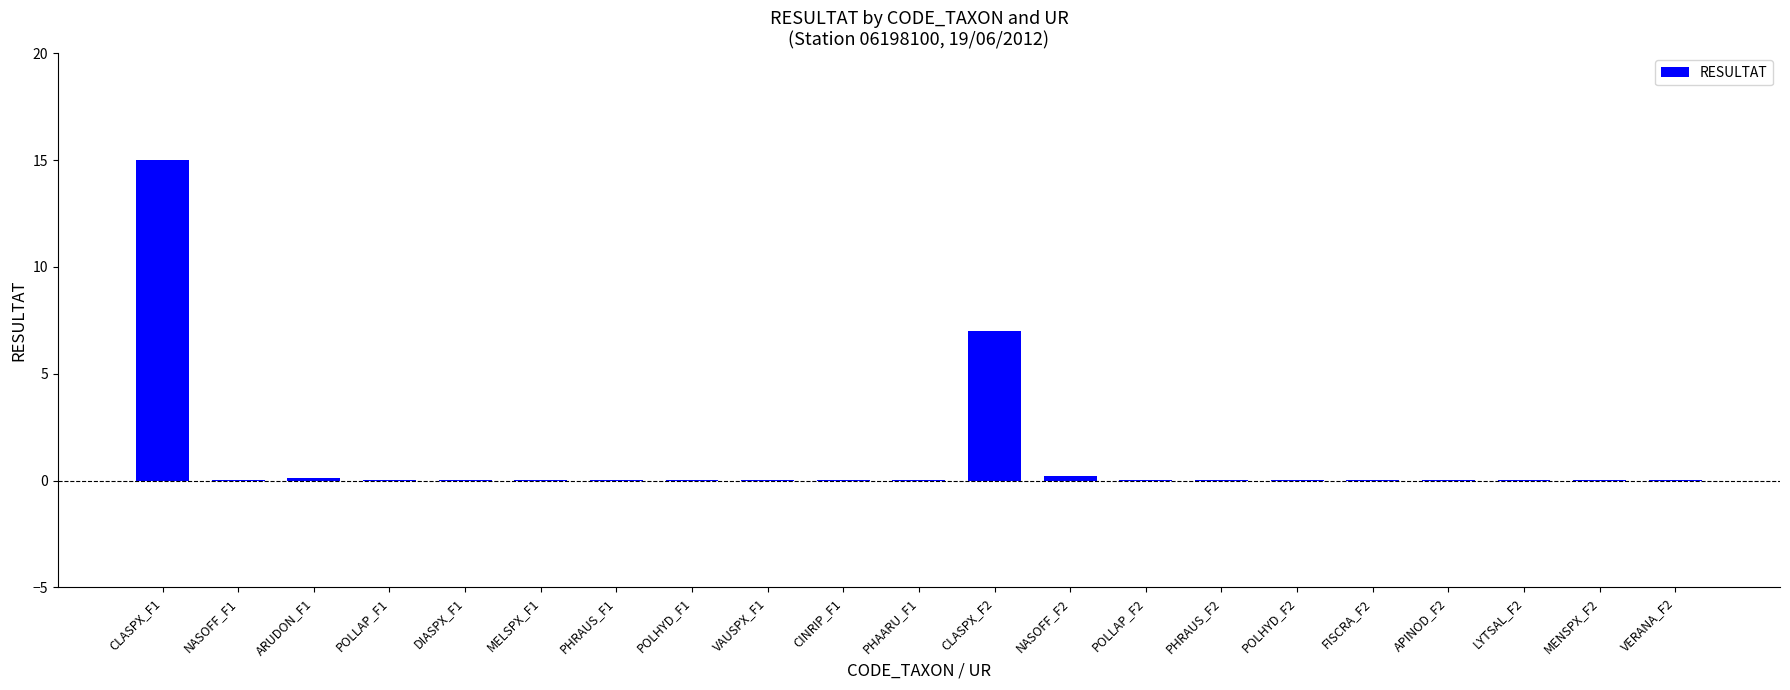

Which category has the highest value across all series?

CLASPX_F1